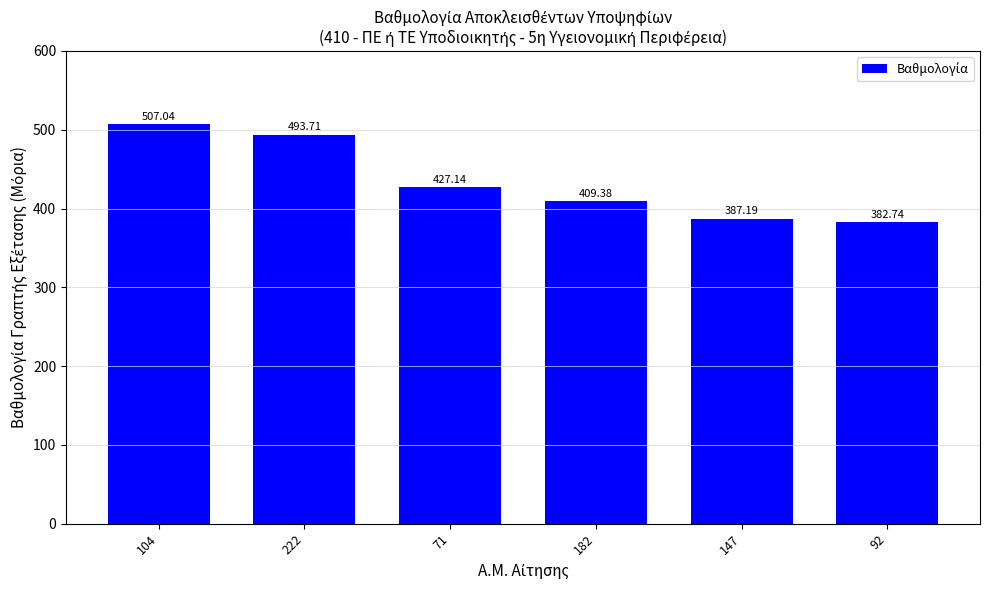

Between 147 and 92, which is larger?

147